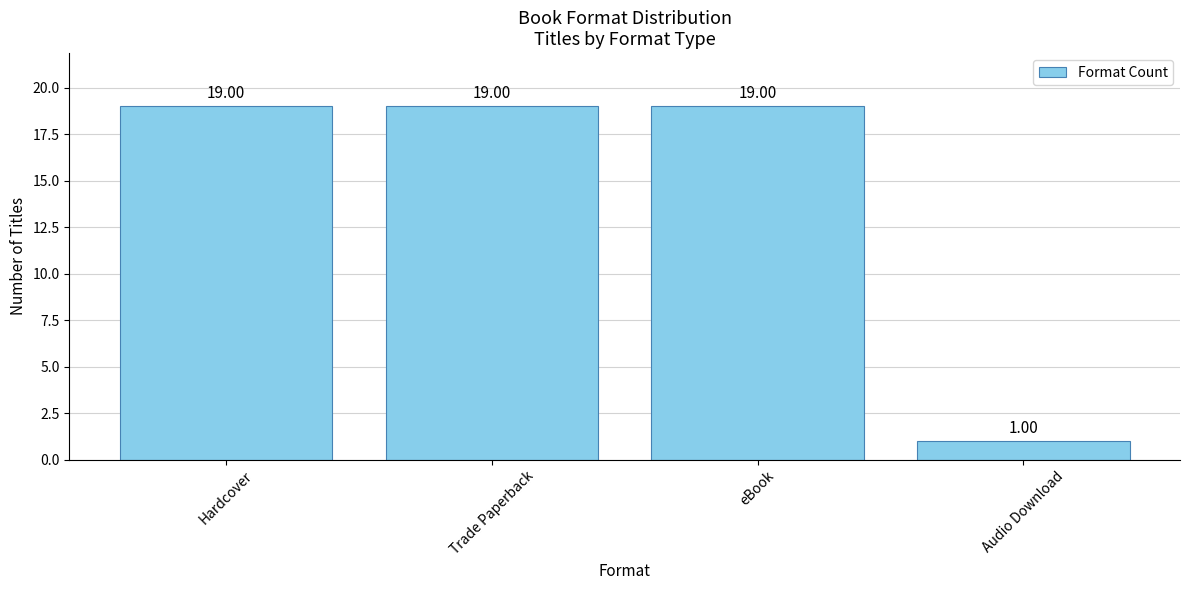

What is the maximum value shown in the chart?

19